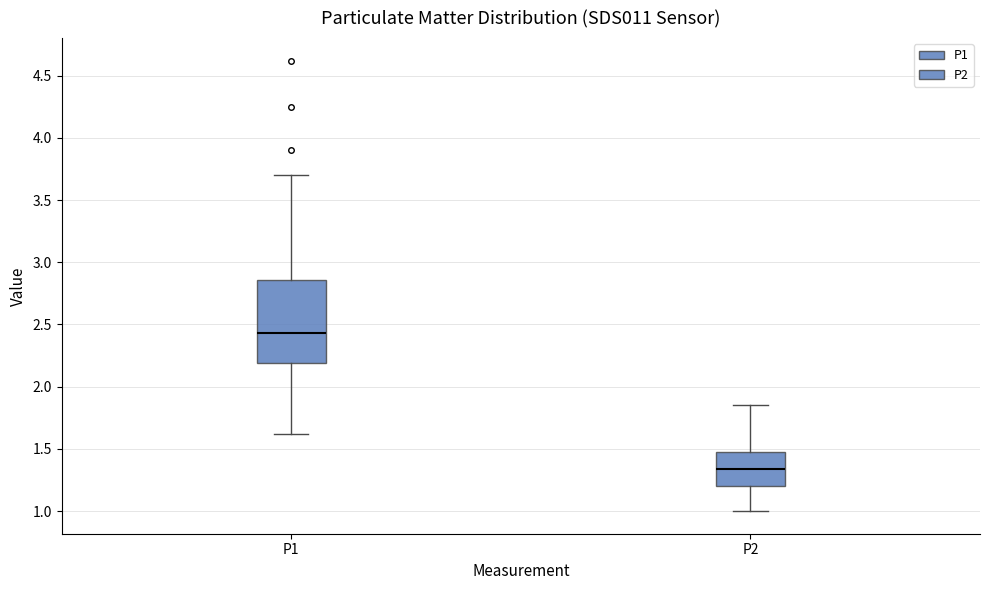

Comparing the boxes themselves (not the whiskers), which one is the tallest?

P1